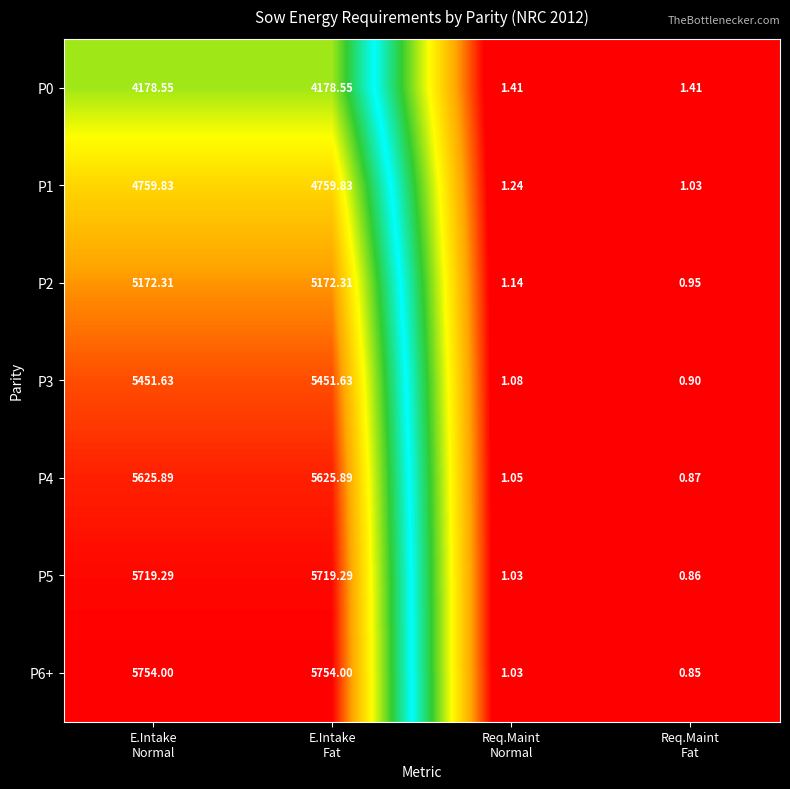

What is the greatest value displayed?

5754.0